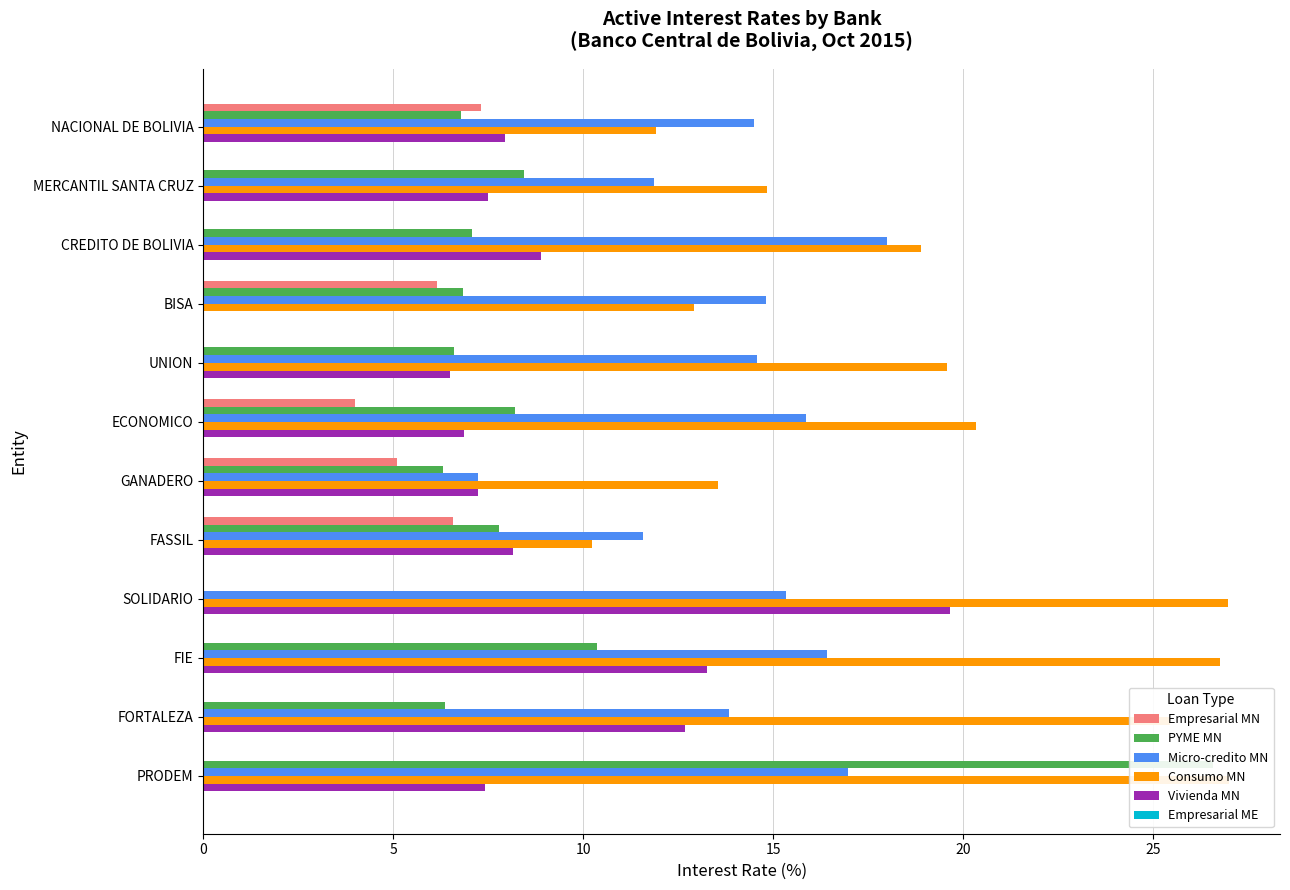

What are all the series names shown in the legend?

Empresarial MN, PYME MN, Micro-credito MN, Consumo MN, Vivienda MN, Empresarial ME